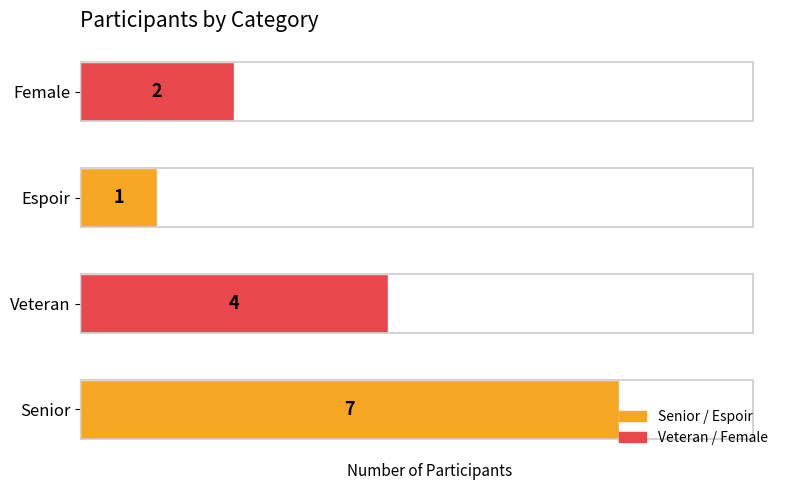

At which label is the value closest to 4?

Veteran